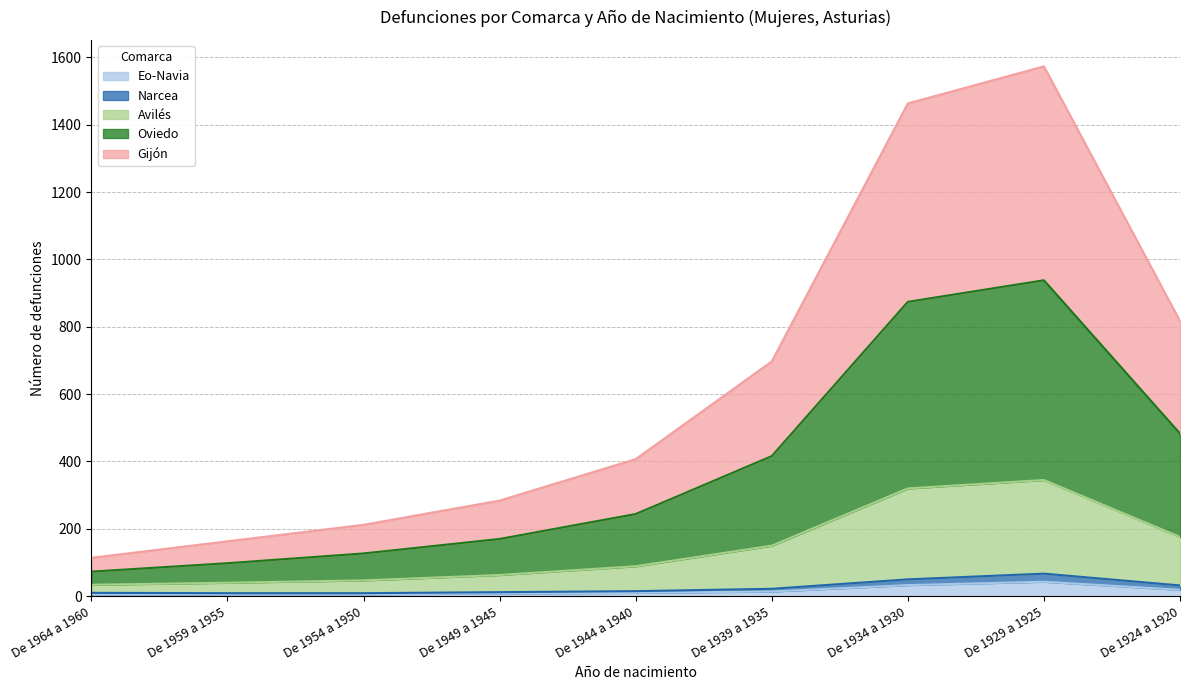

What are all the series names shown in the legend?

Eo-Navia, Narcea, Avilés, Oviedo, Gijón